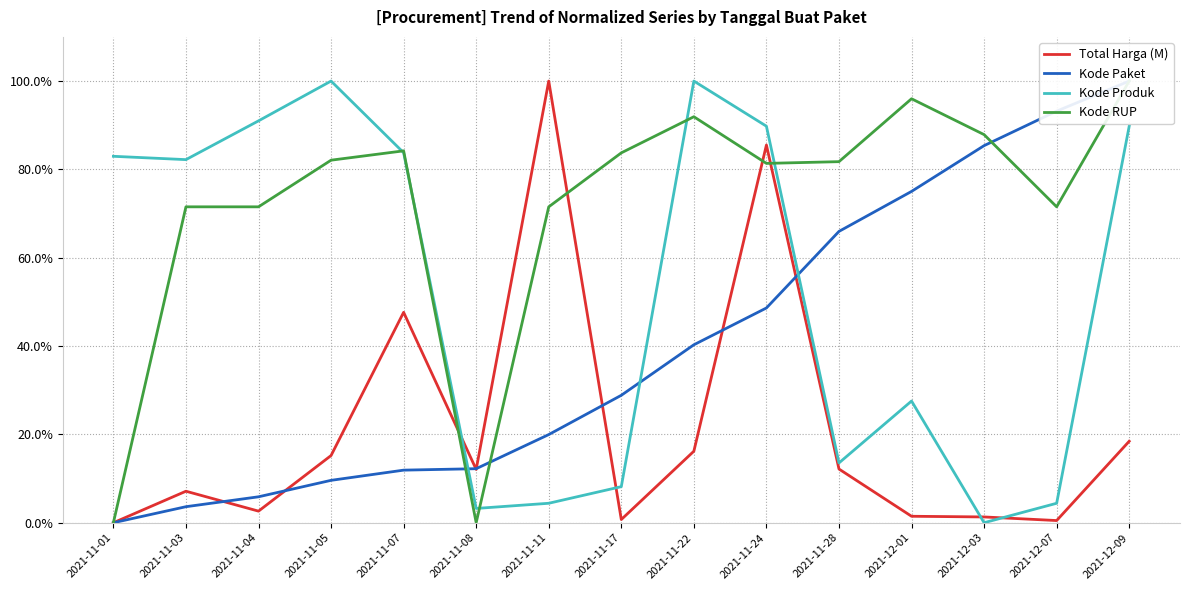

What value does the Kode Produk series have at 2021-11-22?

100.0